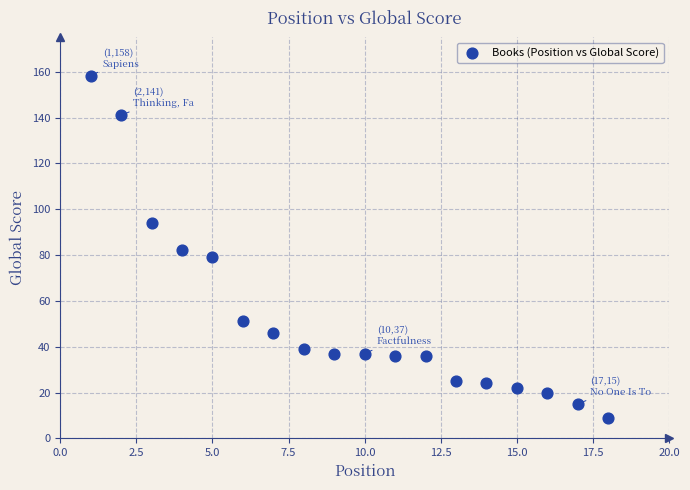

What is the range of X values (max minus min)?

17